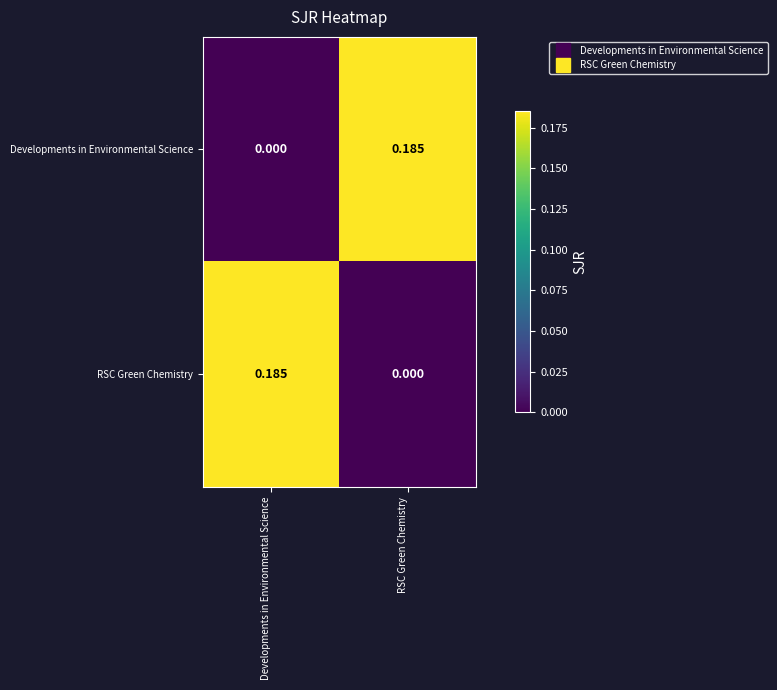

Which category has the highest value in the RSC Green Chemistry series?

Developments in Environmental Science